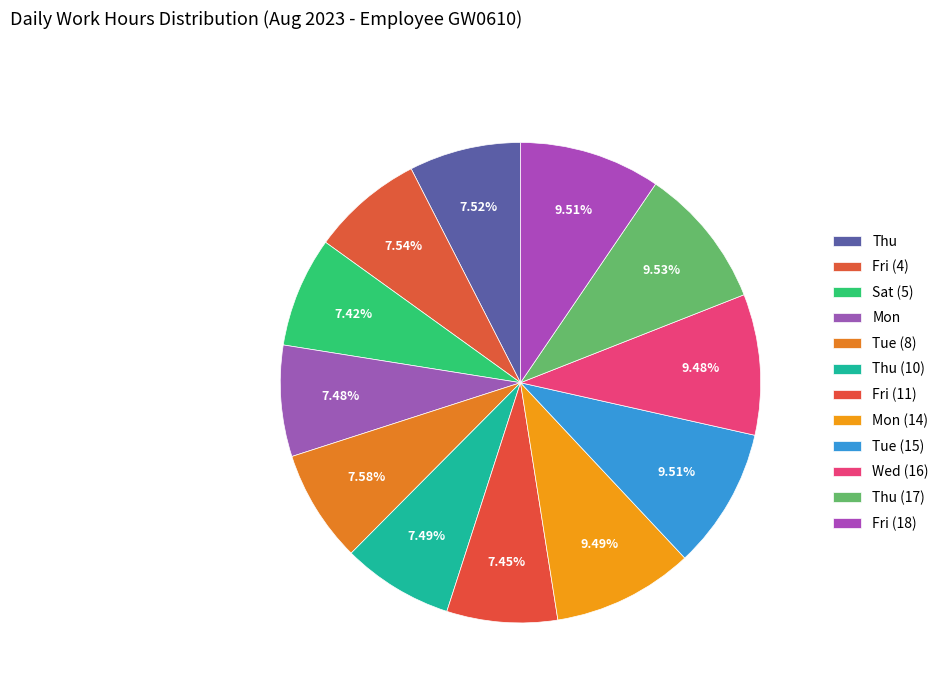

To the nearest percent, what is the difference between the Sat (5) and Tue (15) slice percentages?

2%